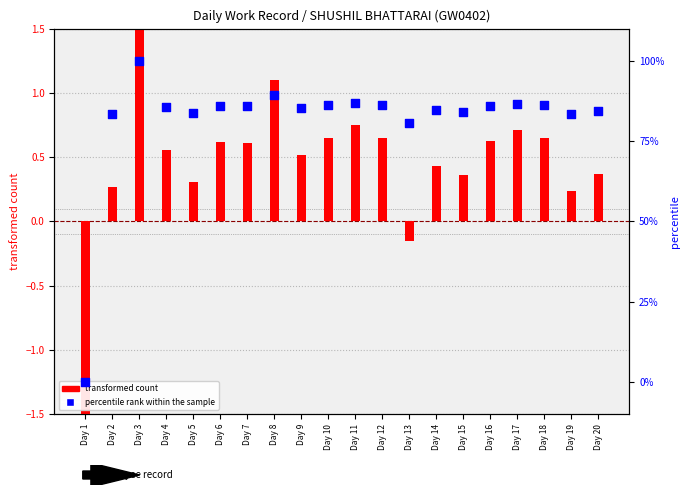

At which category is the sum across all series the highest?

Day 3